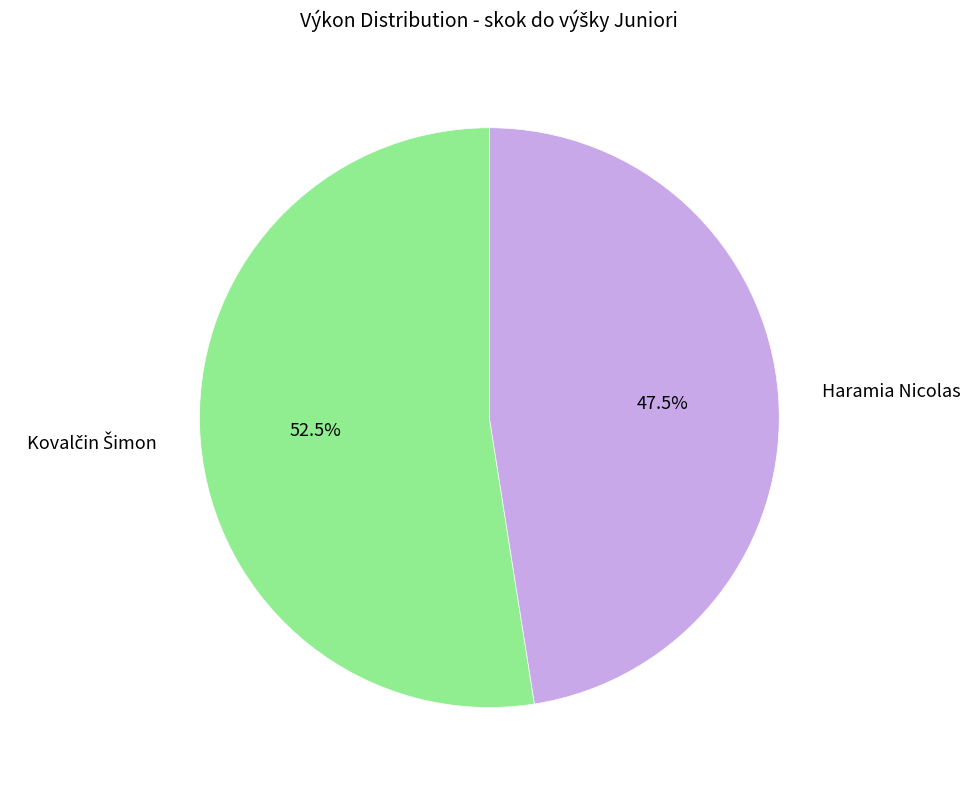

How much of the chart is everything except Haramia Nicolas?

52.5%